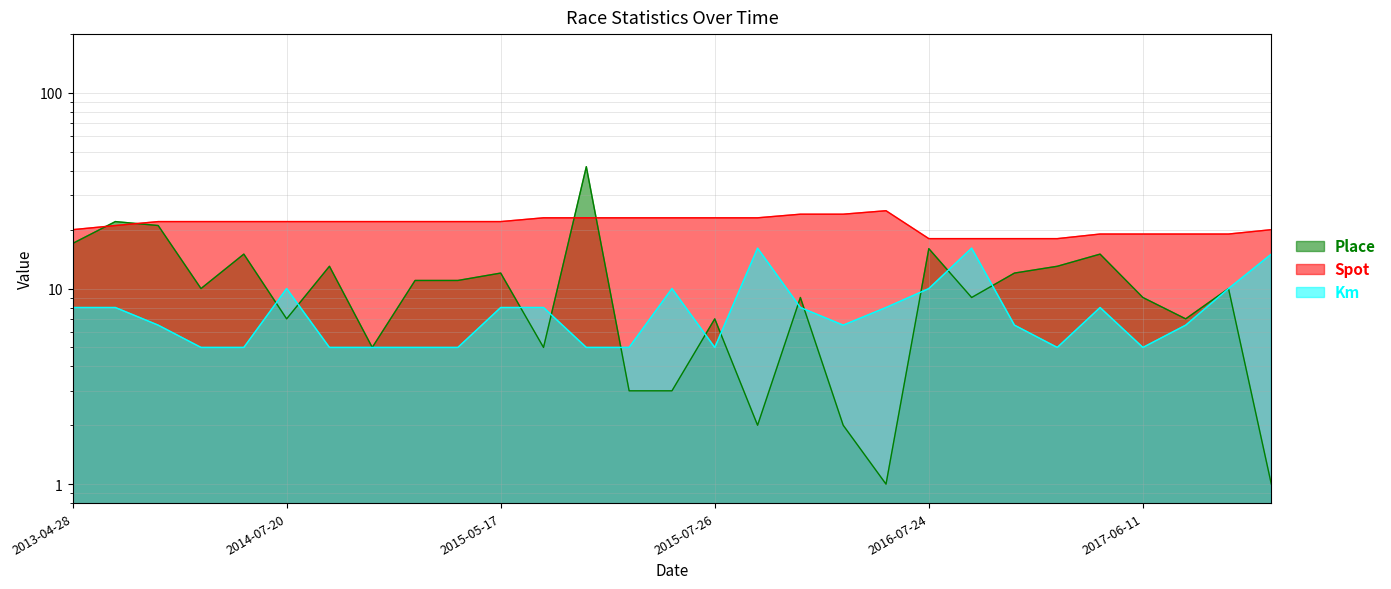

What is the difference between the second highest and second lowest values in the Place series?

21.0